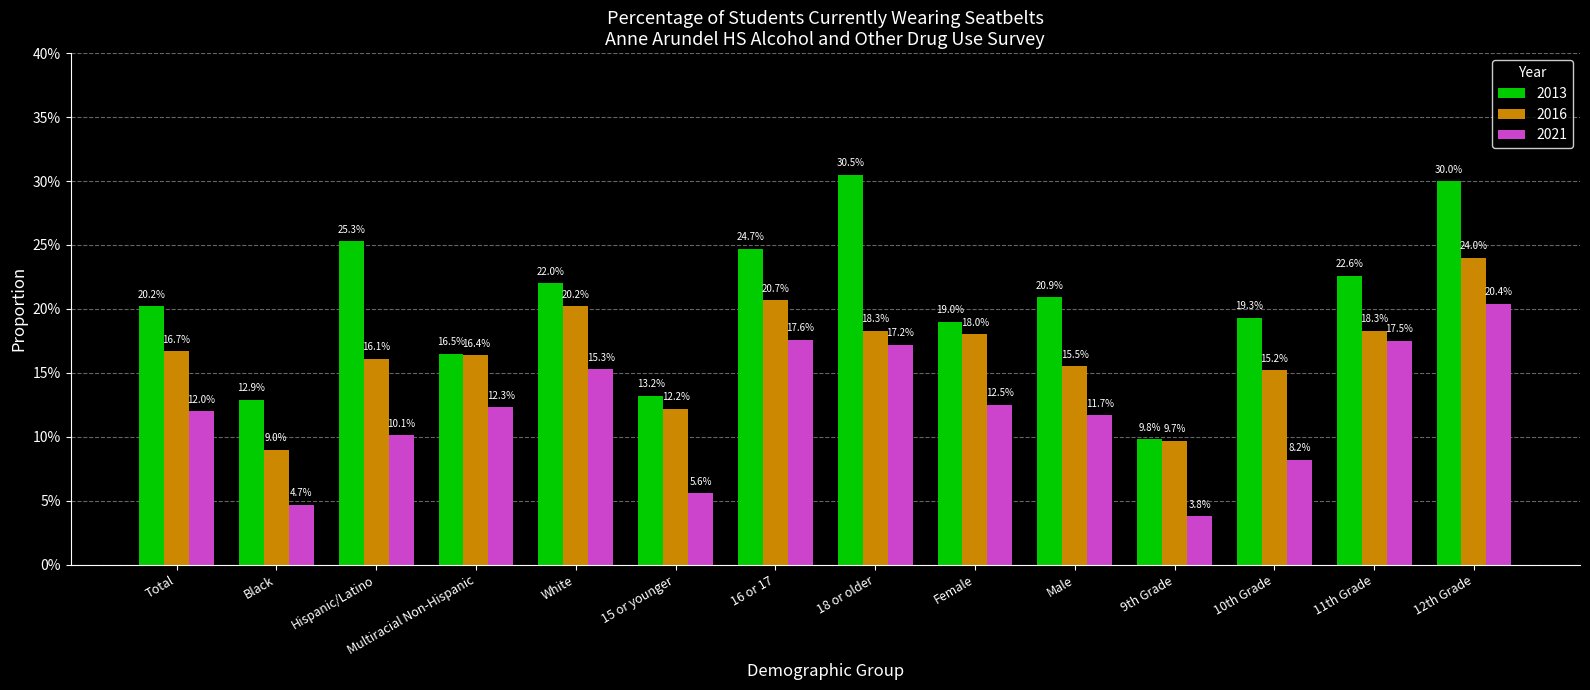

Which category has the highest value across all series?

18 or older